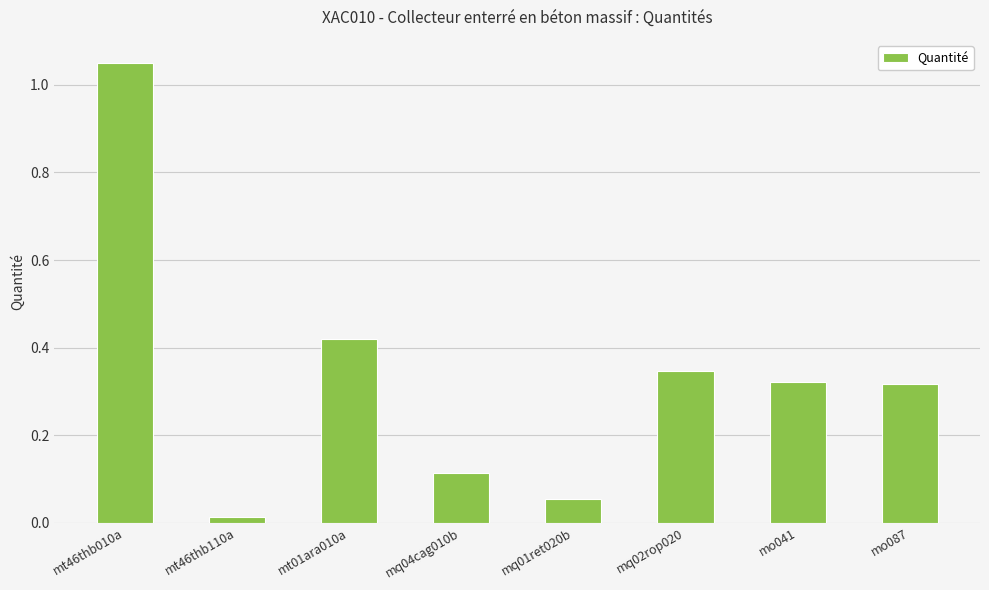

Where is the data nearest to the value 0?

mt46thb110a